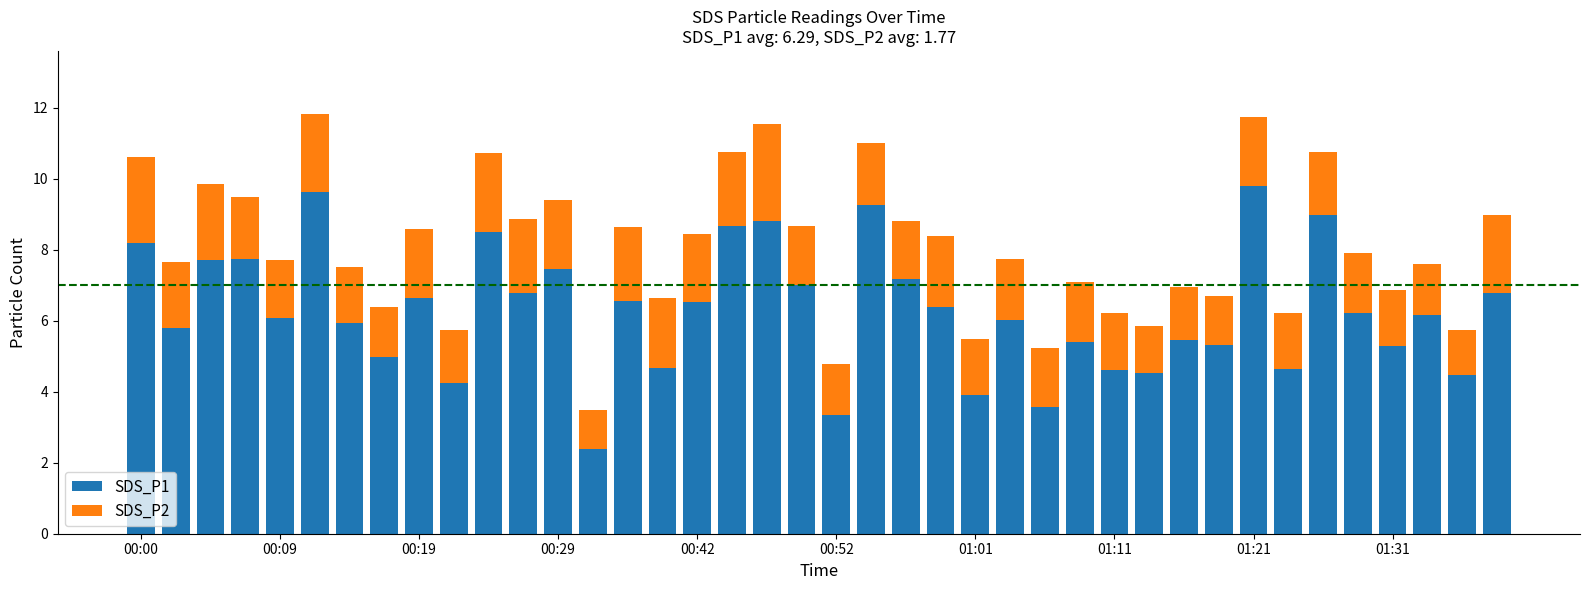

What is the highest value of the SDS_P1 series?

9.8